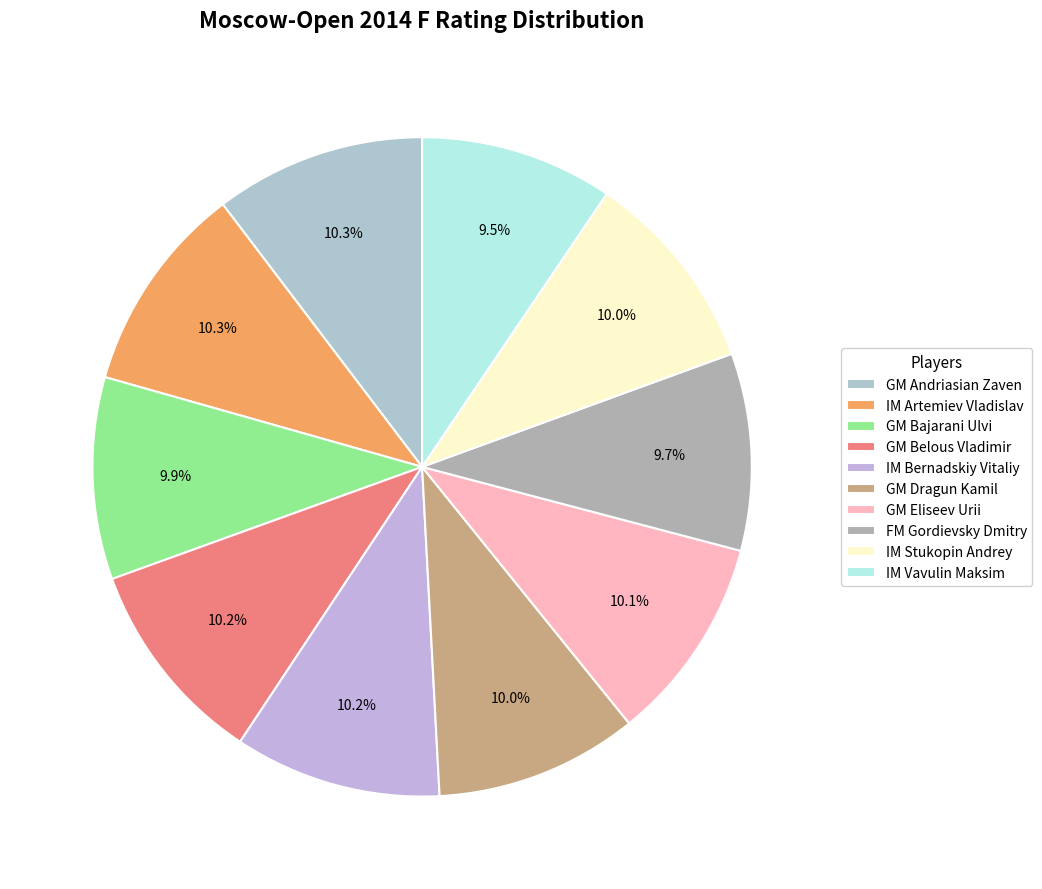

Does GM Andriasian Zaven account for over 50% of the chart?

No